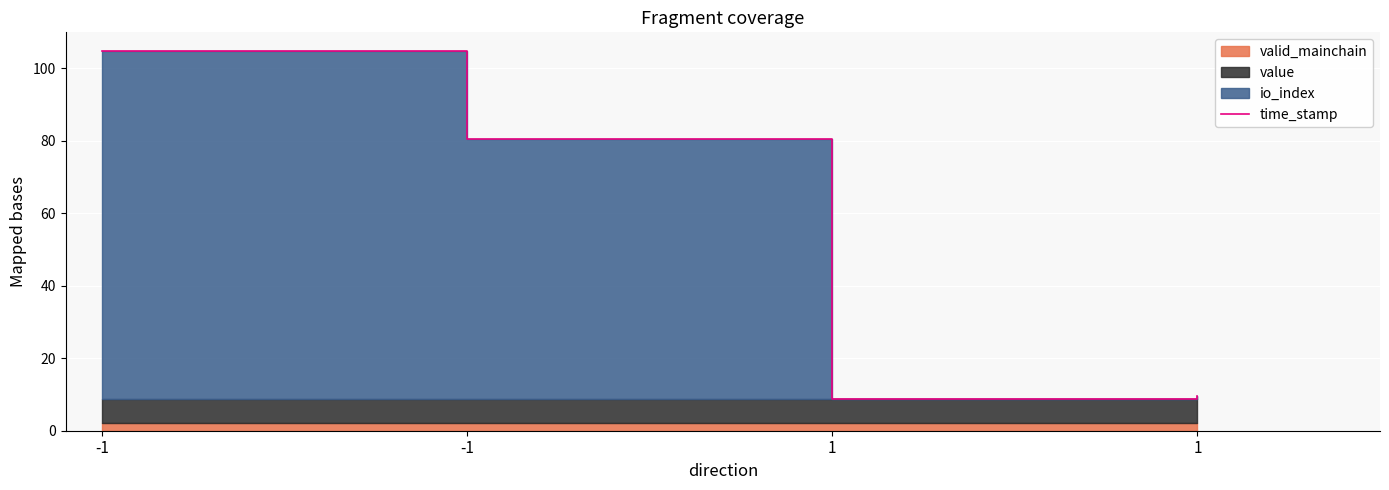

The value at -1 is 104.7. True or false?

True